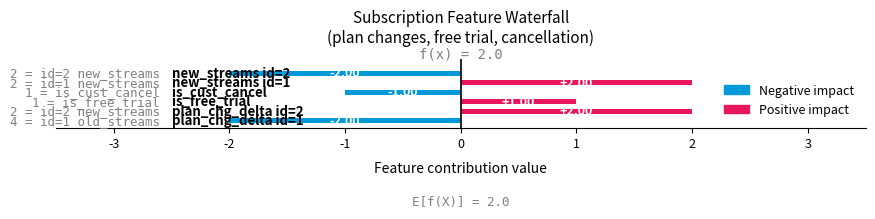

What is the difference between the second highest and second lowest values?

4